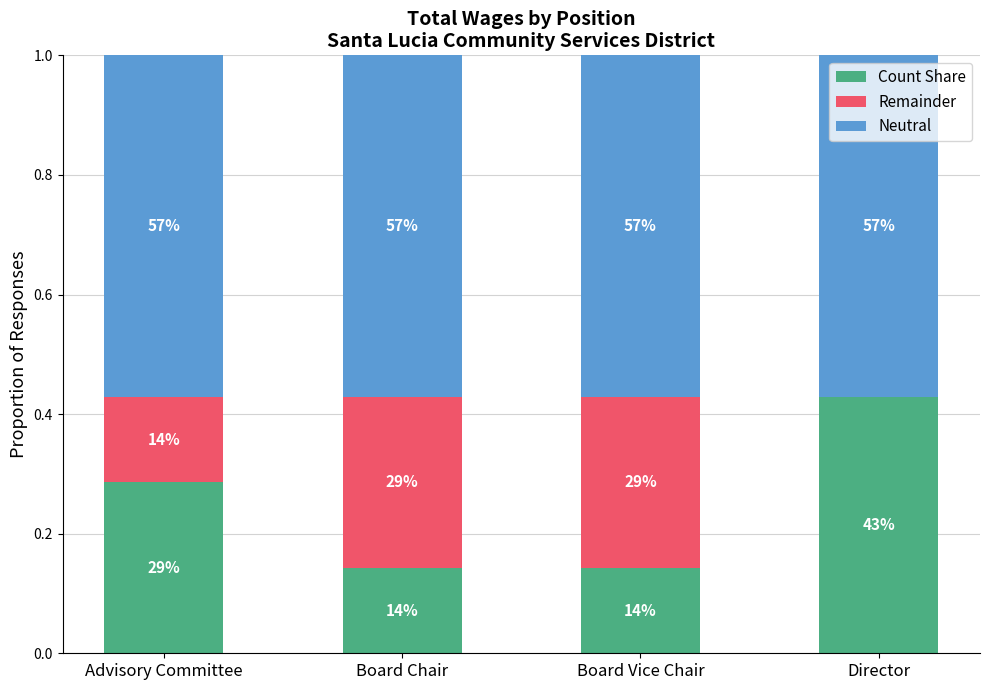

What are all the series names shown in the legend?

Count Share, Remainder, Neutral